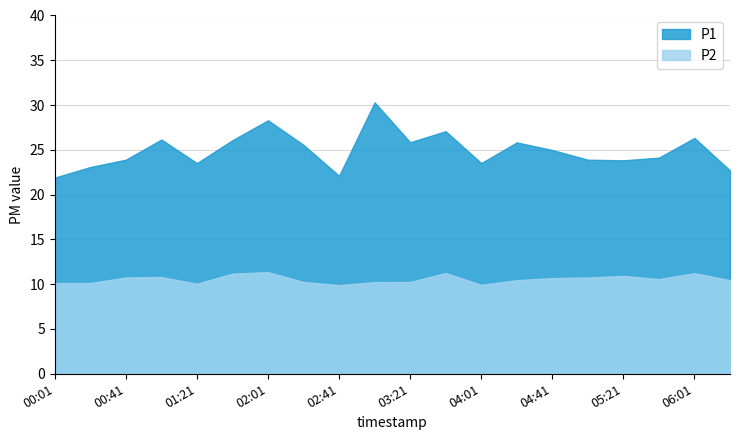

Where is the first local minimum for P2?

01:21